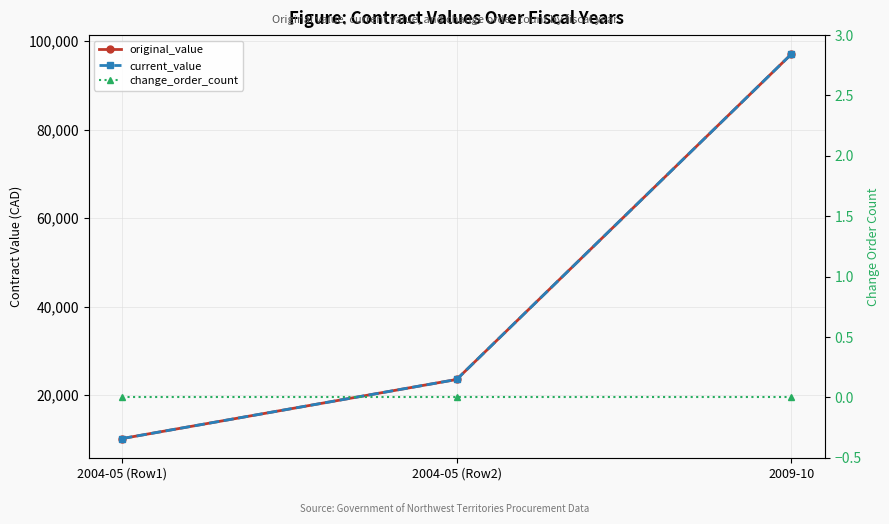

What are all the series names shown in the legend?

original_value, current_value, change_order_count